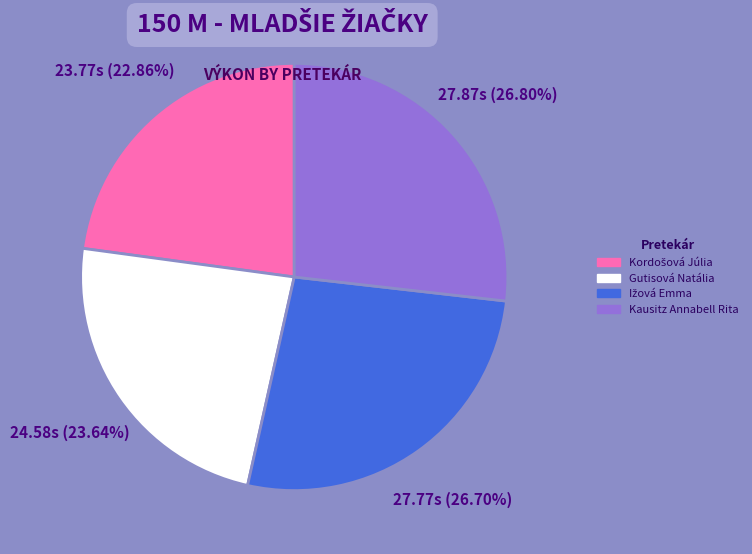

Does any single category account for the majority?

No